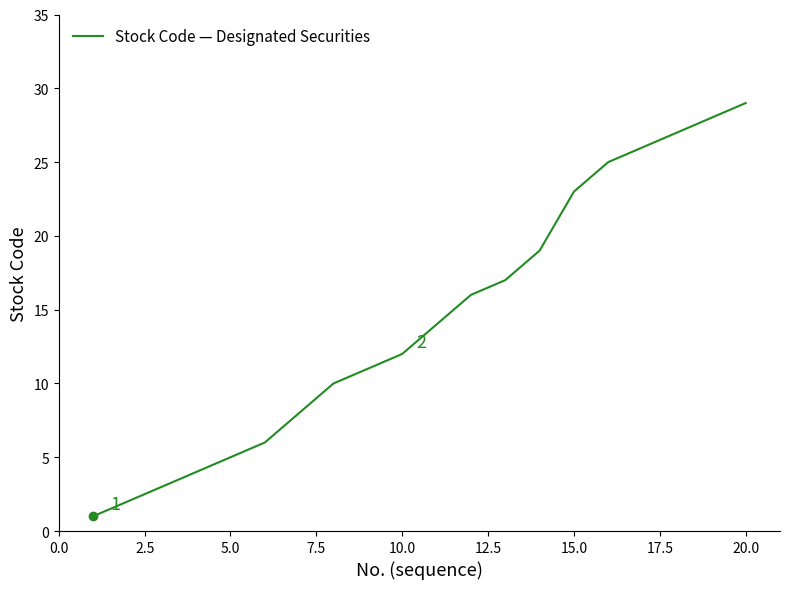

What is the difference between the maximum and minimum values?

28